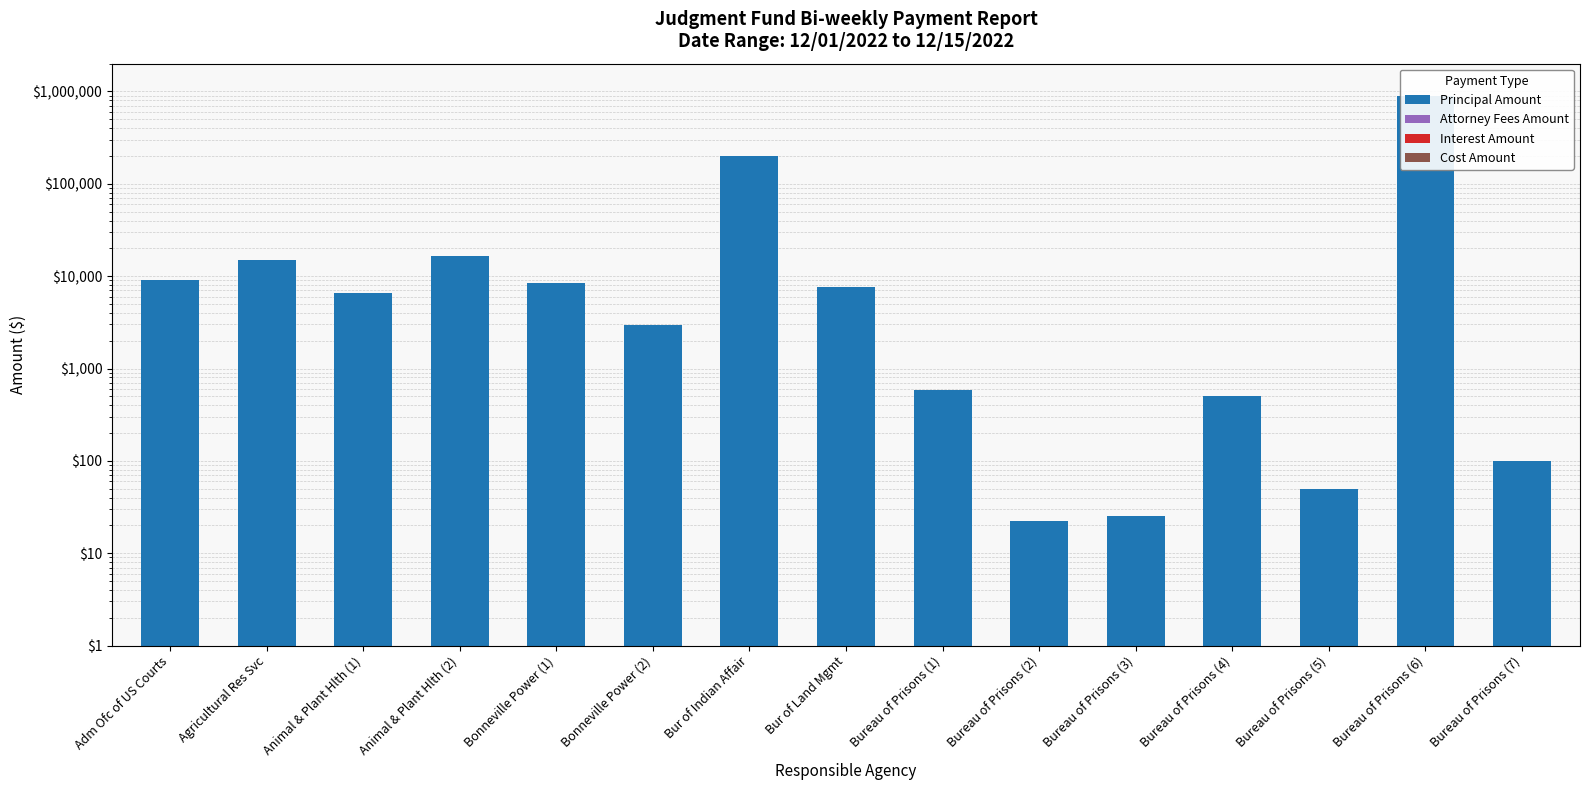

What is the label of the 3rd bar from the right?

Bureau of Prisons (5)